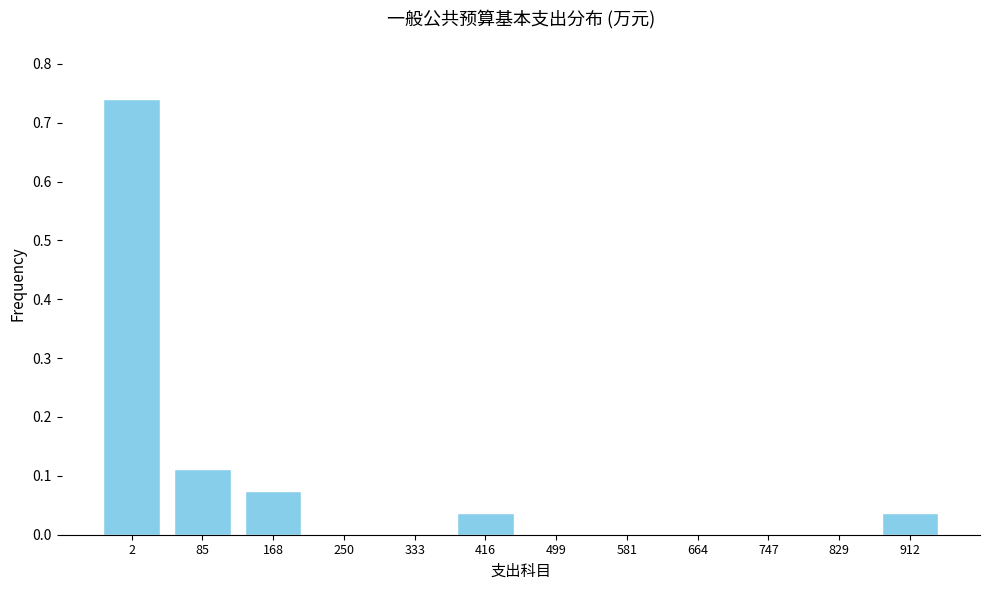

What is the sum of all values?

1.0